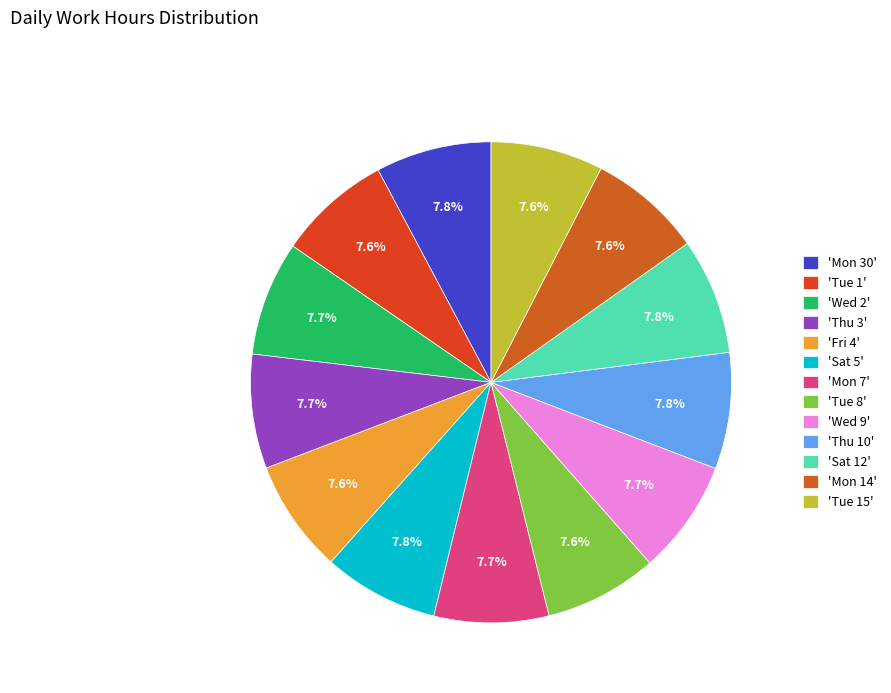

Count the number of slices in the pie.

13